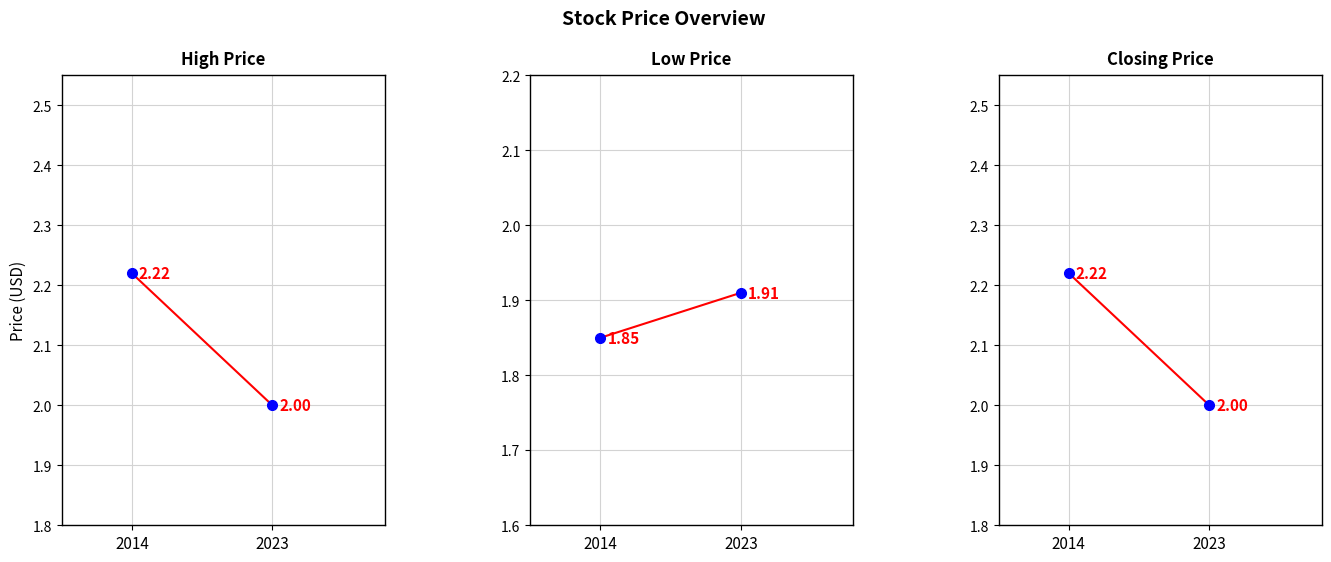

What is the greatest value displayed?

2.2